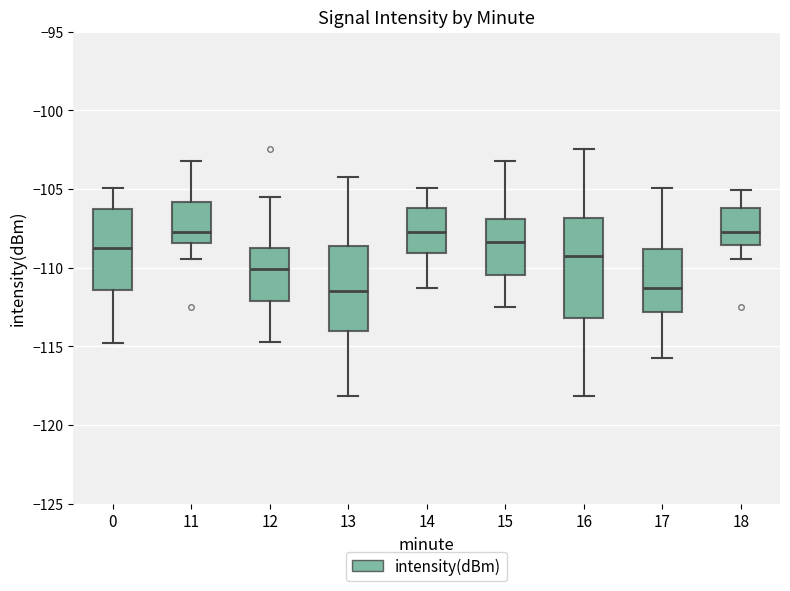

Comparing the boxes themselves (not the whiskers), which one is the tallest?

16